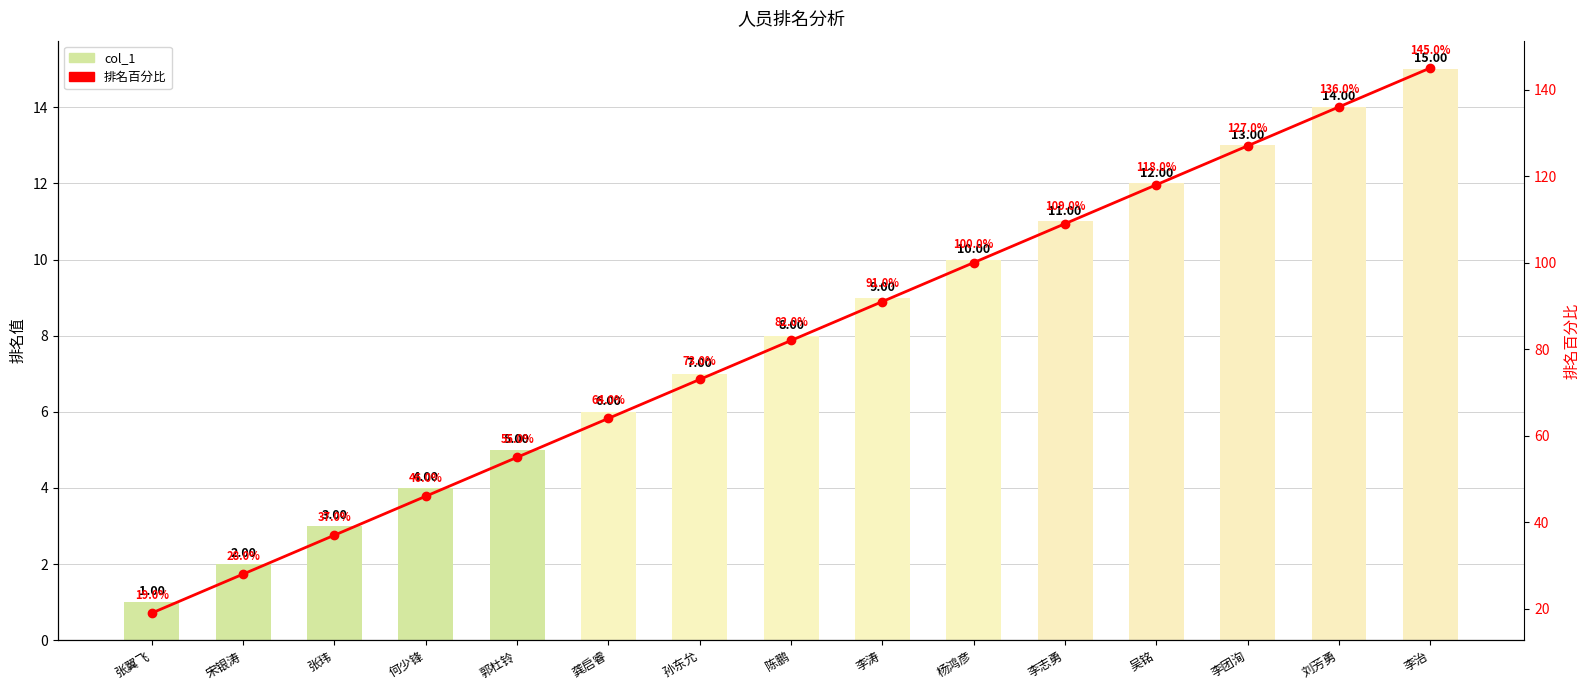

Which category has the highest value in the col_1 series?

李治